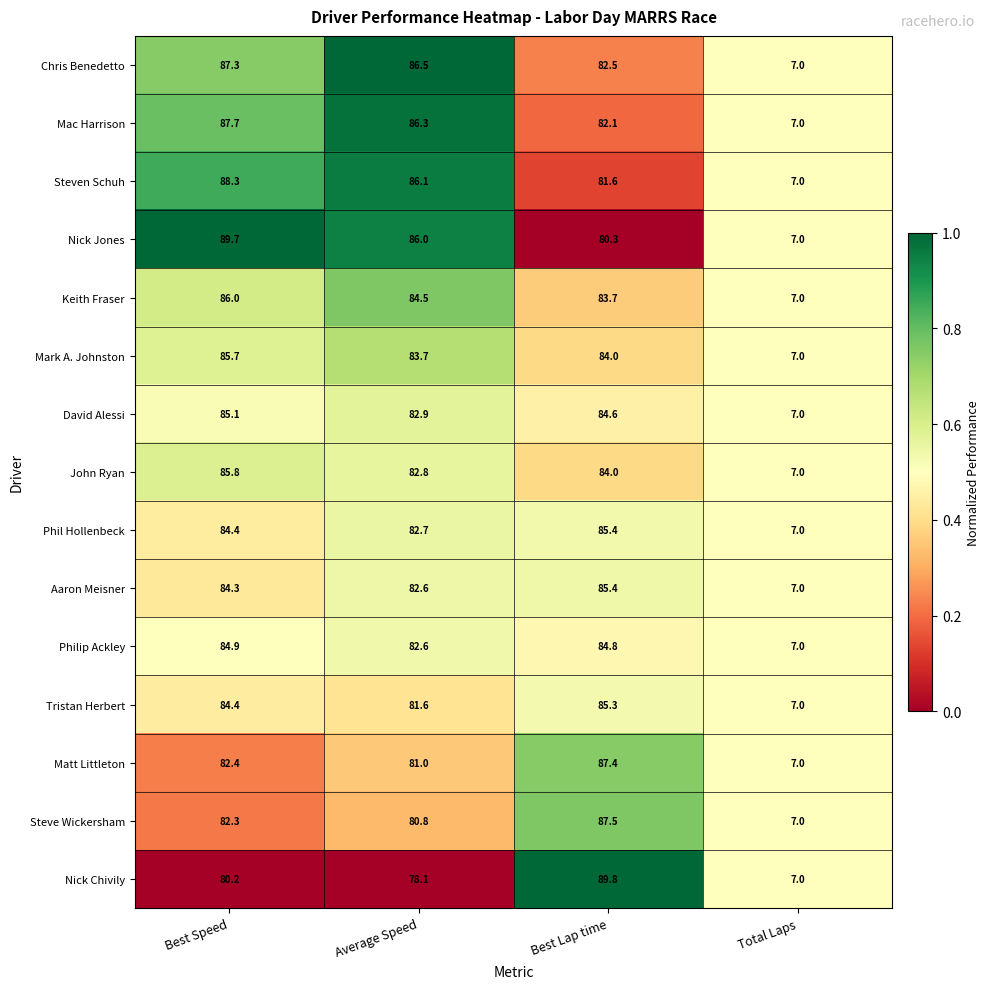

Rank the categories by Steven Schuh value from lowest to highest.

Total Laps, Best Lap time, Average Speed, Best Speed